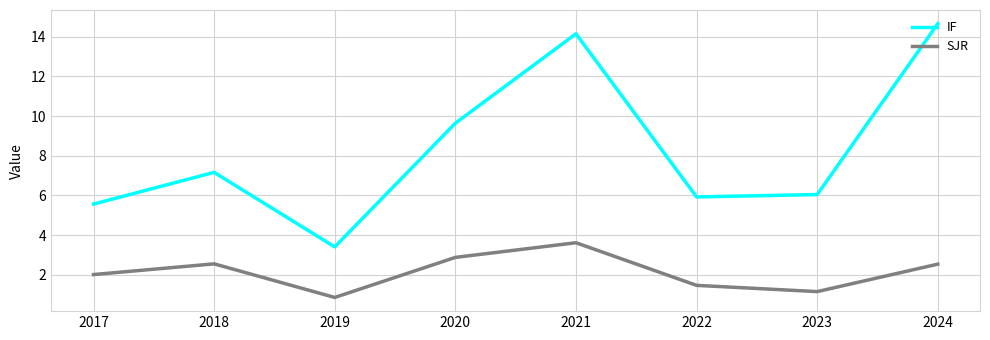

True or false: IF and SJR intersect in this chart.

False